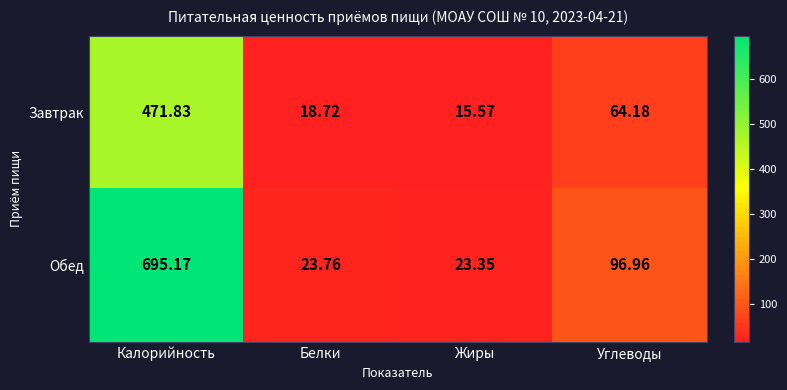

At which category does the chart reach its minimum across all series?

Жиры